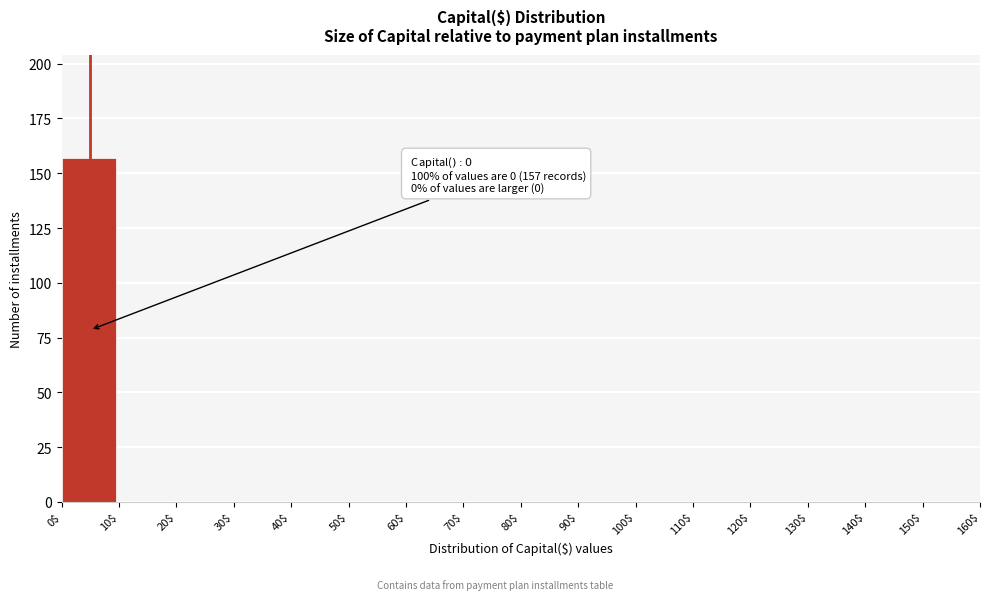

Which range on the x-axis has the tallest bar?

0$ to 10$